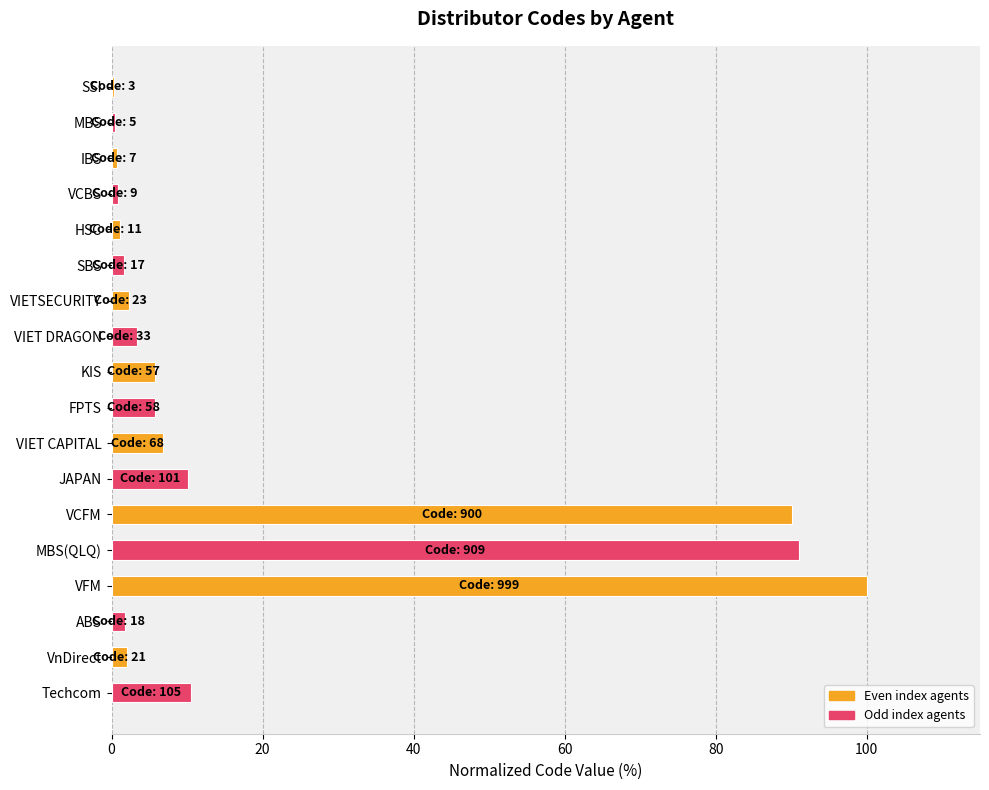

Which has a higher value, VFM or VCBS?

VFM